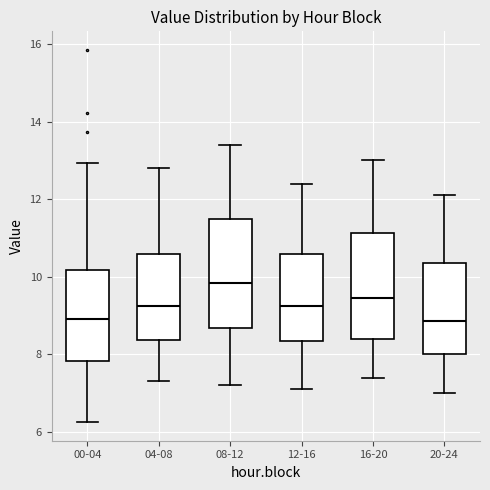

Reading left to right, transcribe this box plot: for each box, give where its median line is, the range the box spans, and where its two whiskers end, as read against the y-axis. The values are not printed on the chart, so give them approximately, as read against the axis.

00-04: median 9.0, box 7.8 to 10.2, whiskers 6.2 to 13.0
04-08: median 9.2, box 8.4 to 10.6, whiskers 7.4 to 12.8
08-12: median 9.8, box 8.6 to 11.6, whiskers 7.2 to 13.4
12-16: median 9.2, box 8.4 to 10.6, whiskers 7.2 to 12.4
16-20: median 9.4, box 8.4 to 11.2, whiskers 7.4 to 13.0
20-24: median 8.8, box 8.0 to 10.4, whiskers 7.0 to 12.2